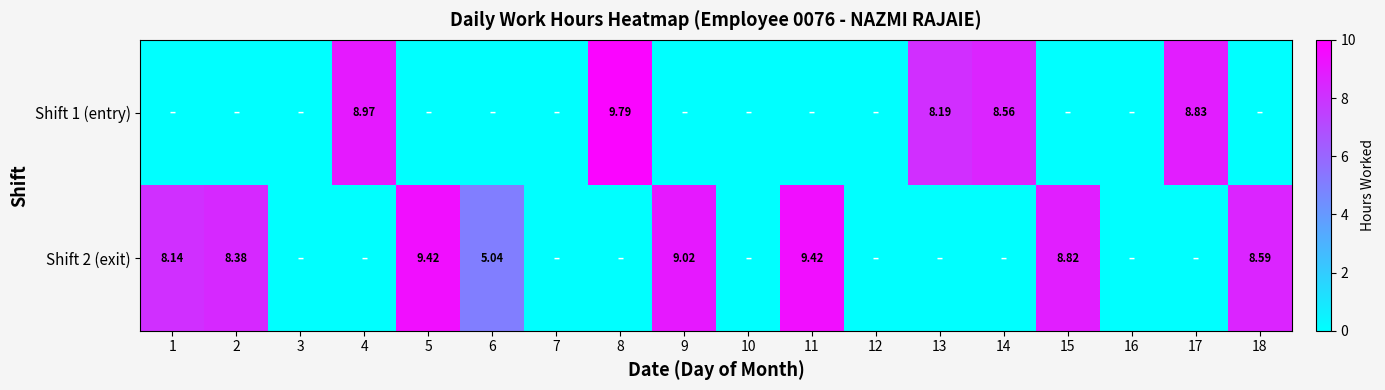

Which label corresponds to the largest value in the chart?

8